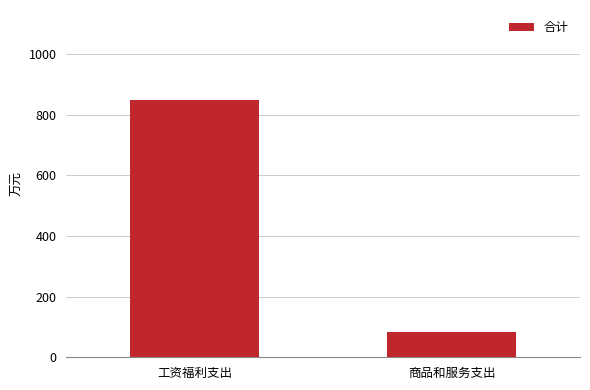

How many data points are less than 848?

1